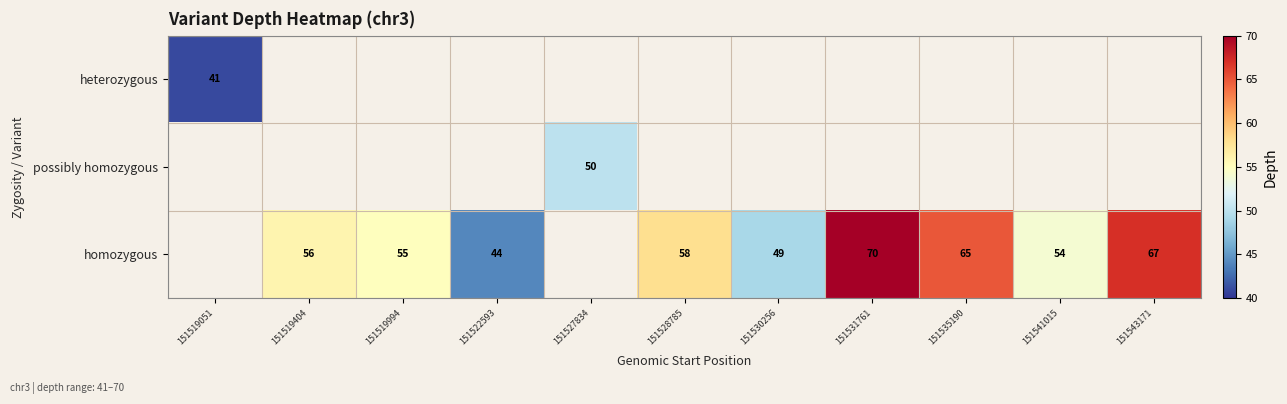

The value of heterozygous at 151519051 is 41. True or false?

True